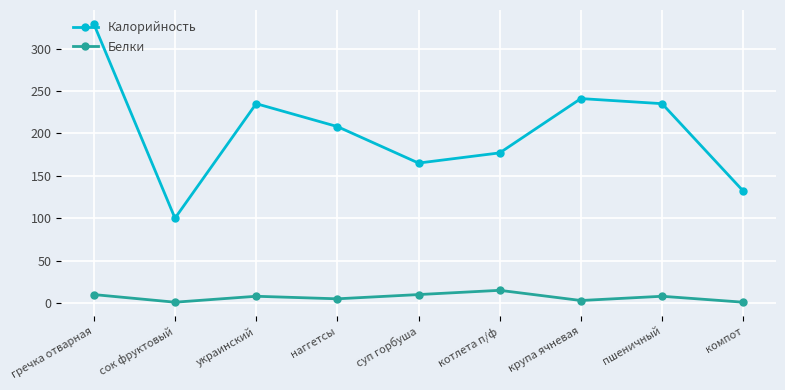

True or false: Белки has more than 2 points higher than both neighbors.

True